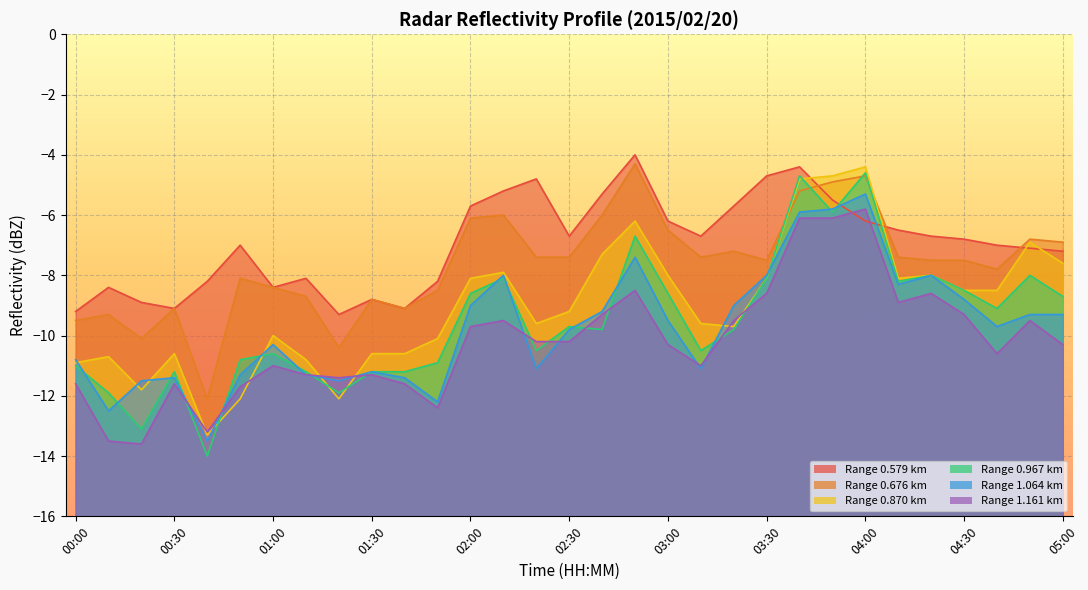

True or false: 1.064 and 0.967 intersect in this chart.

True